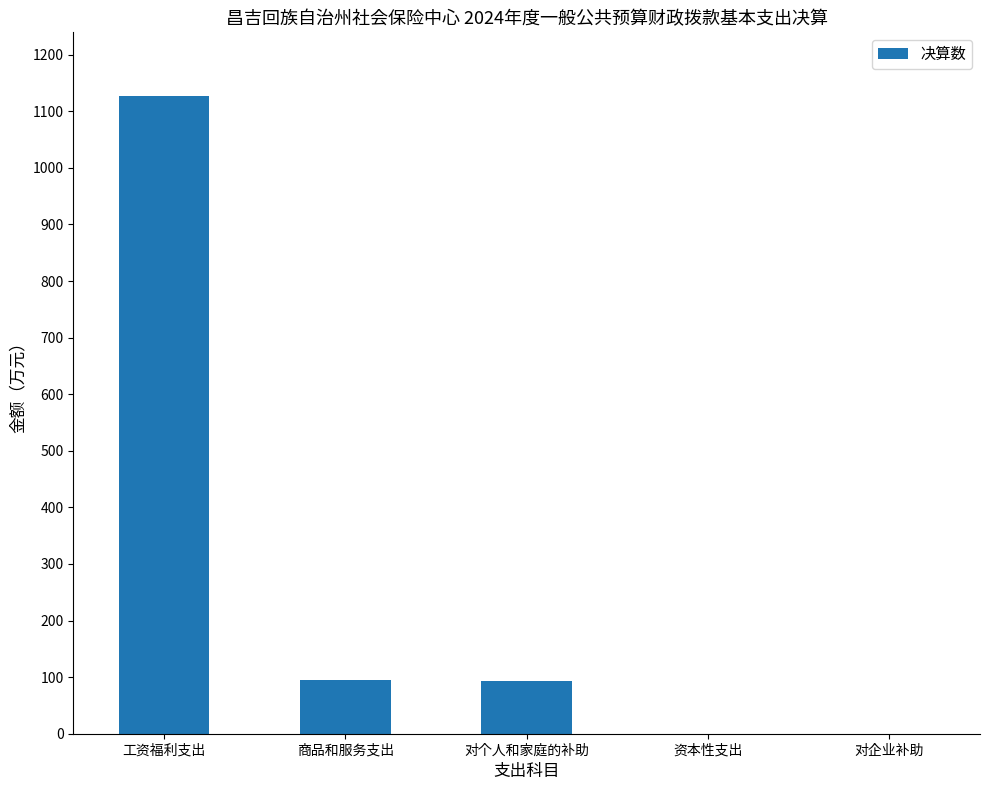

What is the sum of the values at 资本性支出 and 工资福利支出?

1126.8